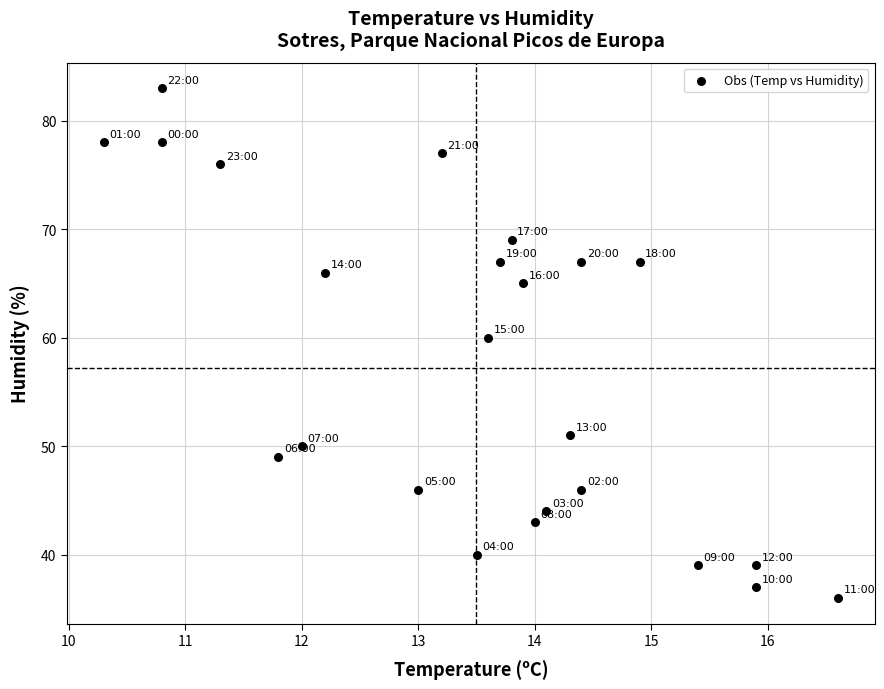

What Y value in the scatter plot is closest to 59?

60